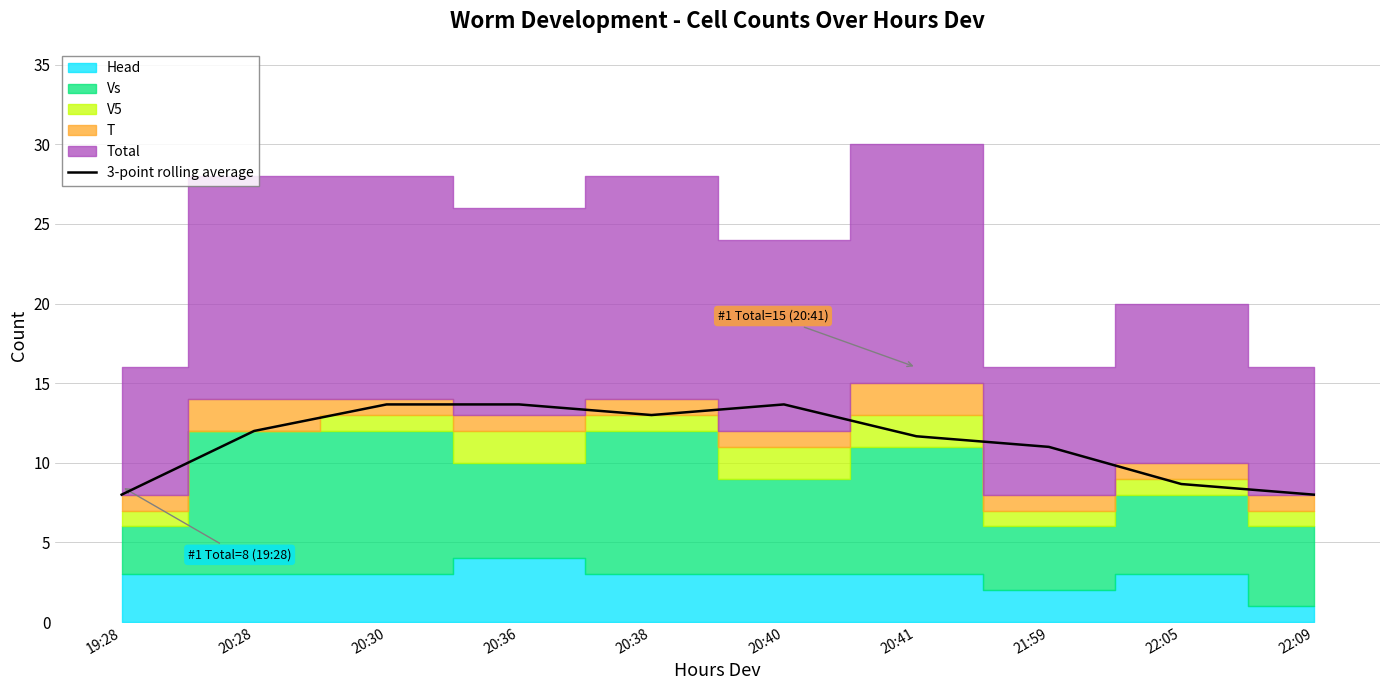

Does the chart have visible grid lines?

Yes